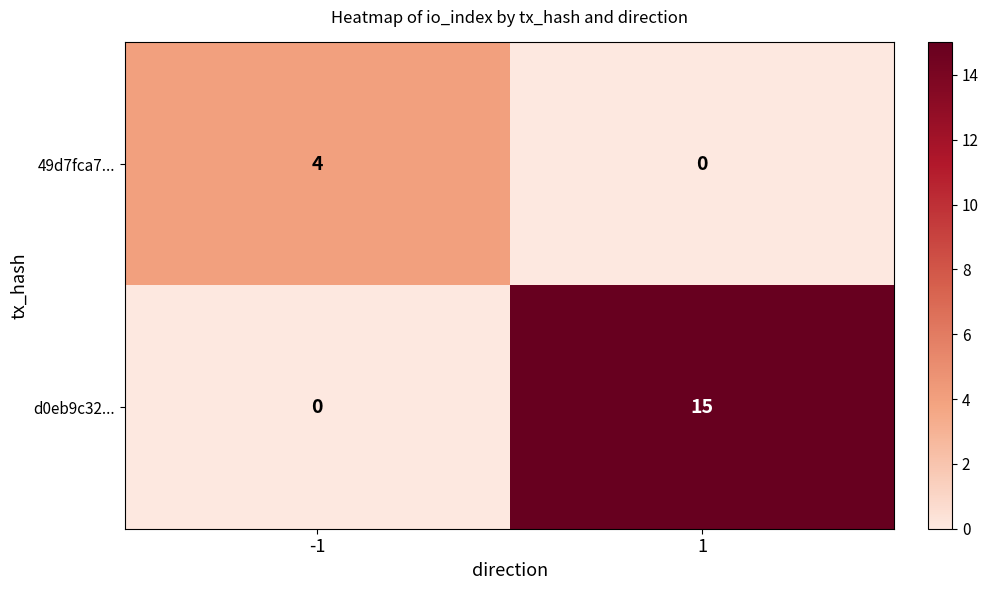

At -1, list the series in order from smallest to largest.

d0eb9c32..., 49d7fca7...